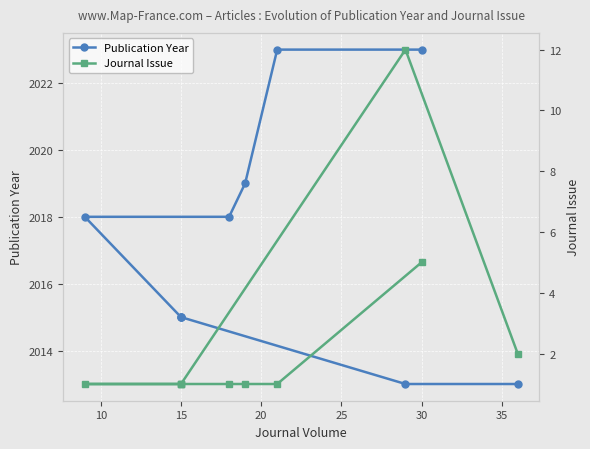

Which series has the widest spread of values?

Journal Issue